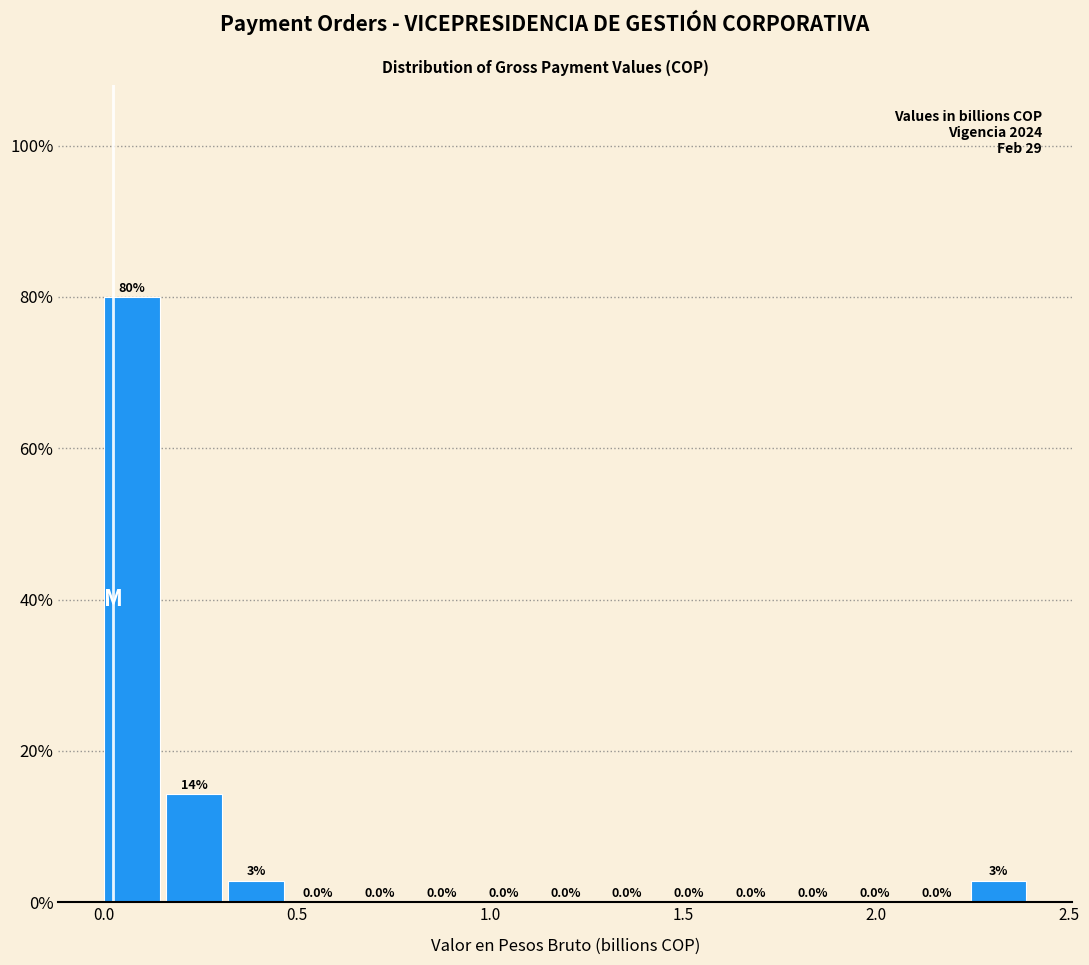

Read against the x-axis, roughly where is the centre of the tallest bar?

0.05